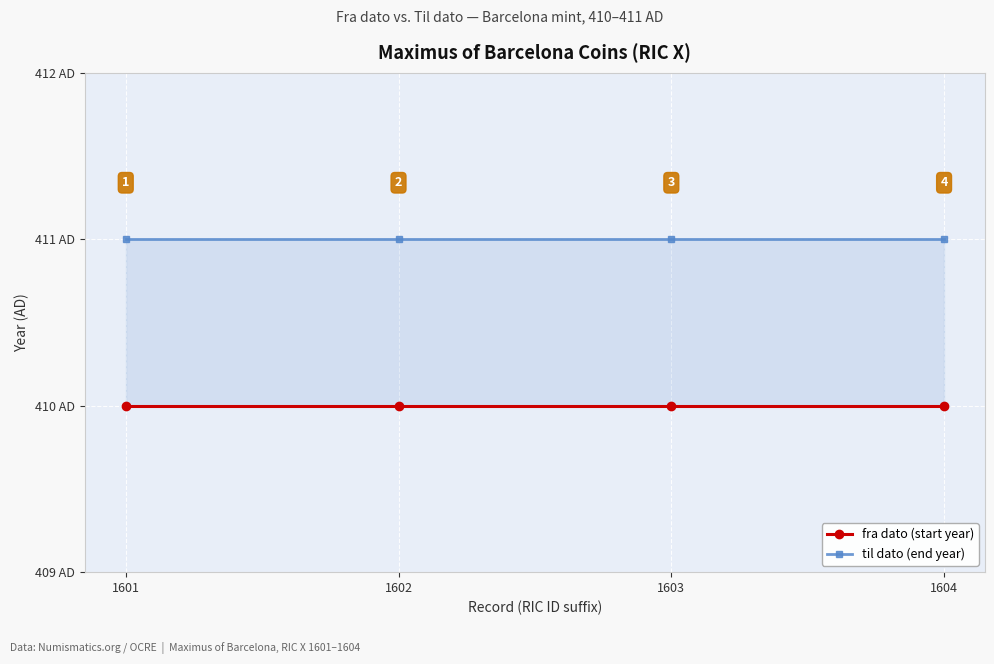

True or false: fra dato (start year) has more than 1 interior local peaks.

False